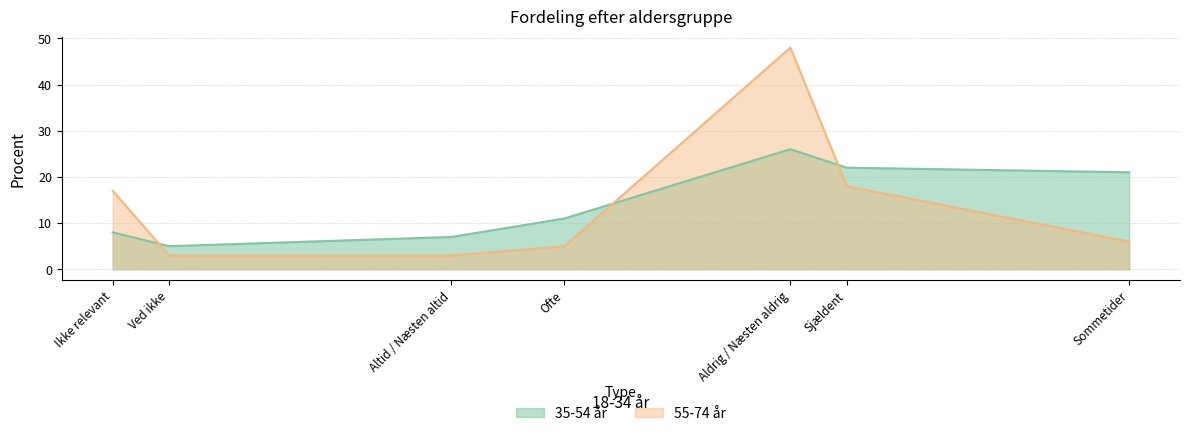

The value of 35-54 år at Sommetider is 10. True or false?

False